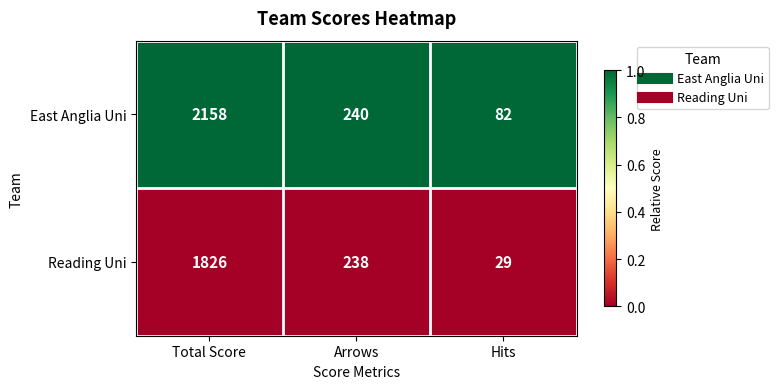

Count the number of categories in the chart.

3